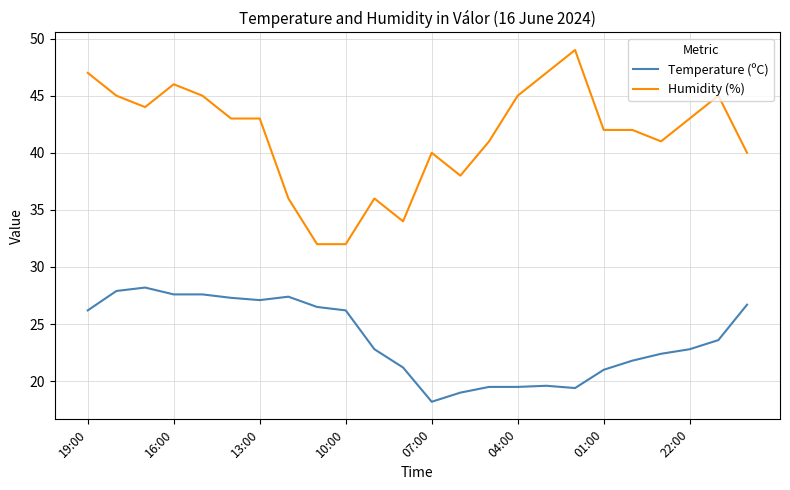

Which series has the largest range (max minus min)?

Humidity (%)